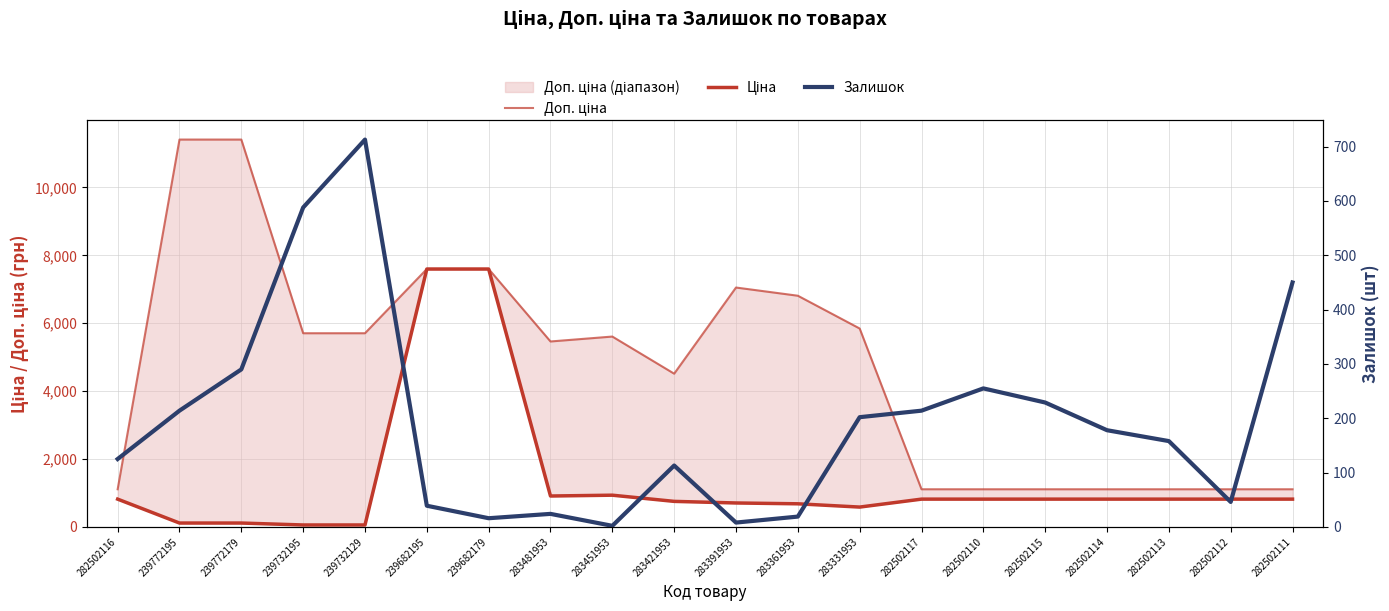

At which category is the sum across all series the highest?

239682195